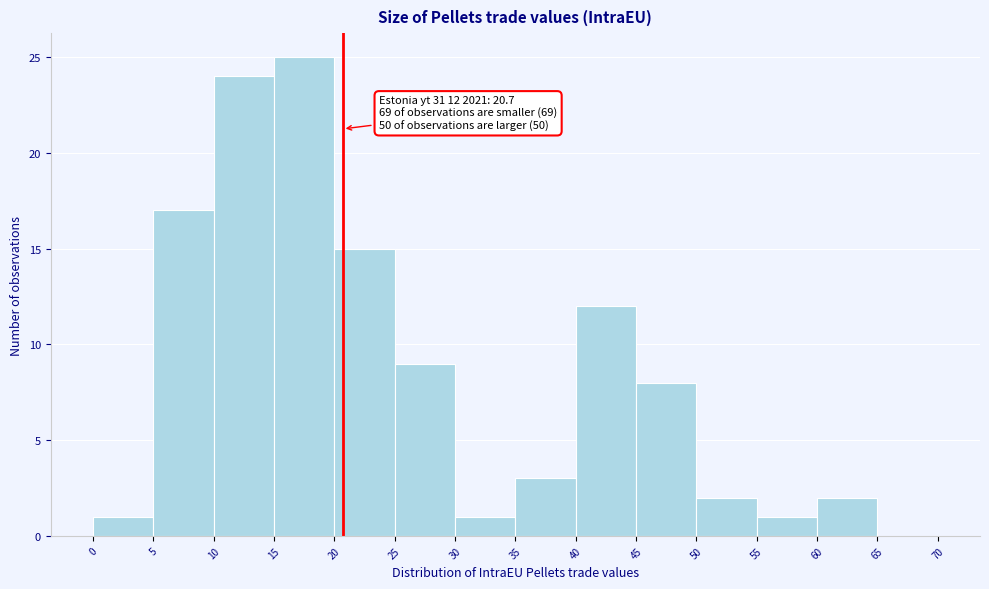

Over which range of the x-axis is the bar tallest?

15 to 20